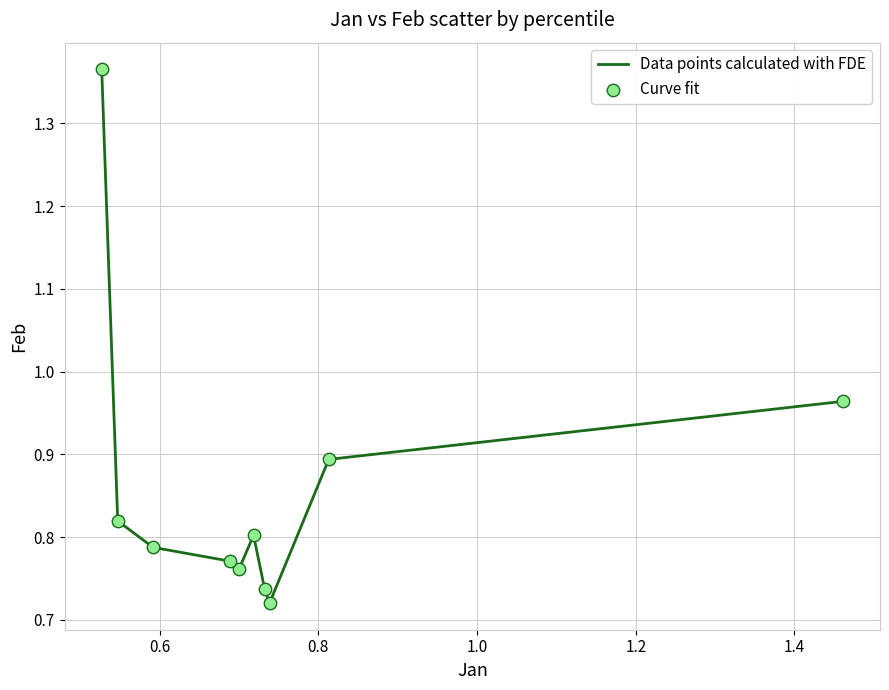

What is the difference between the maximum and minimum values?

0.6